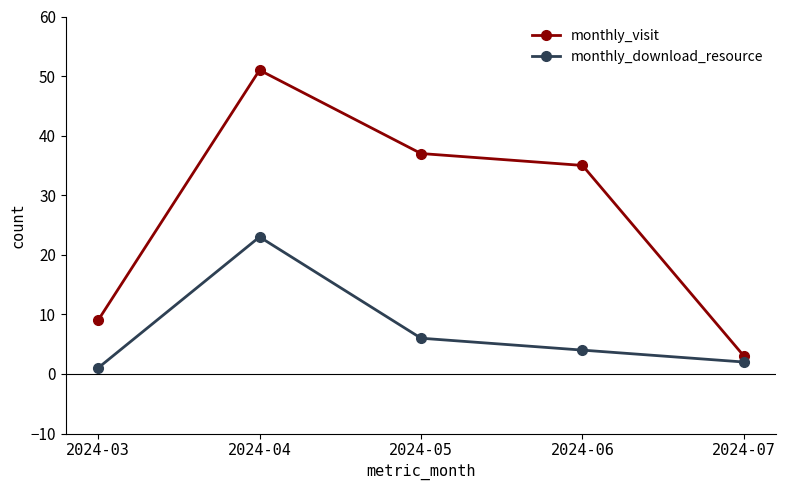

What is the difference between the maximum and minimum values in the monthly_download_resource series?

22